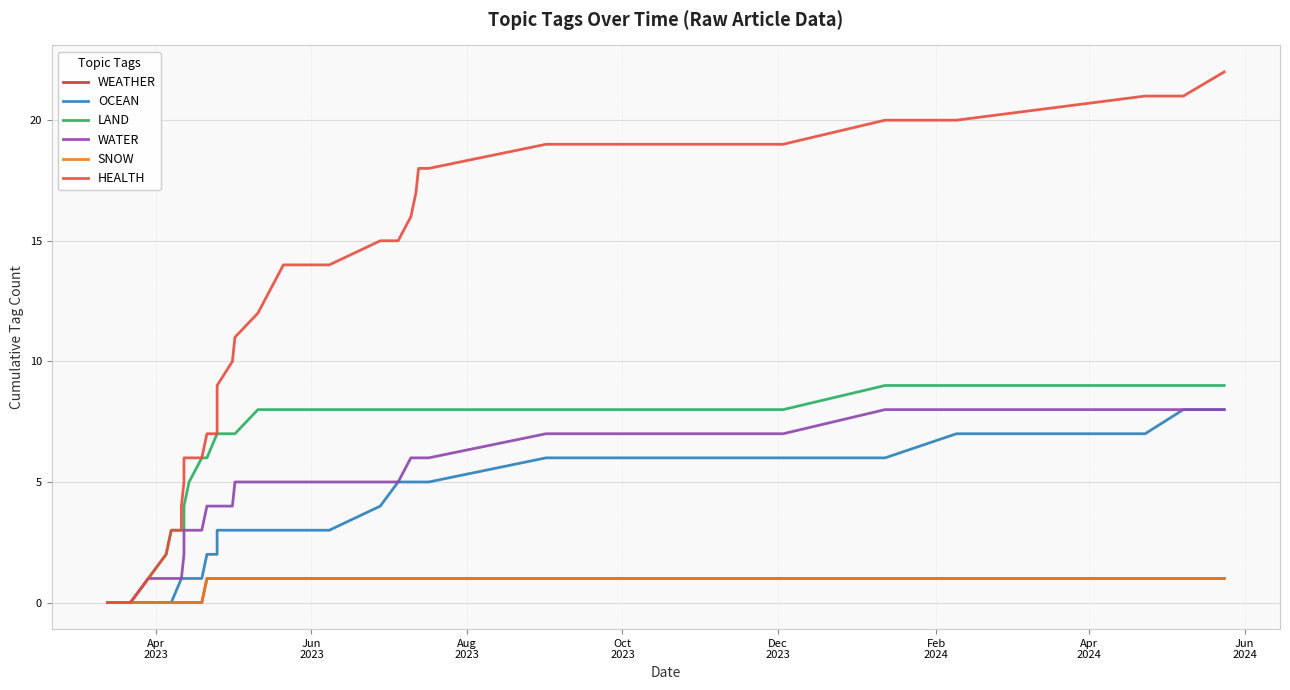

How many data points does each series have?

40